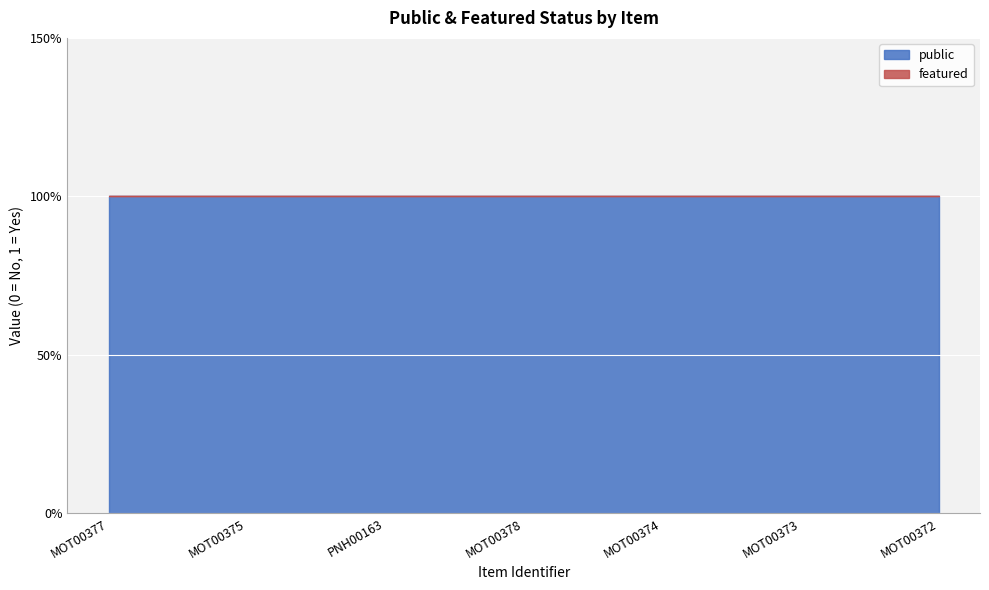

At which label is featured closest to 0?

MOT00377